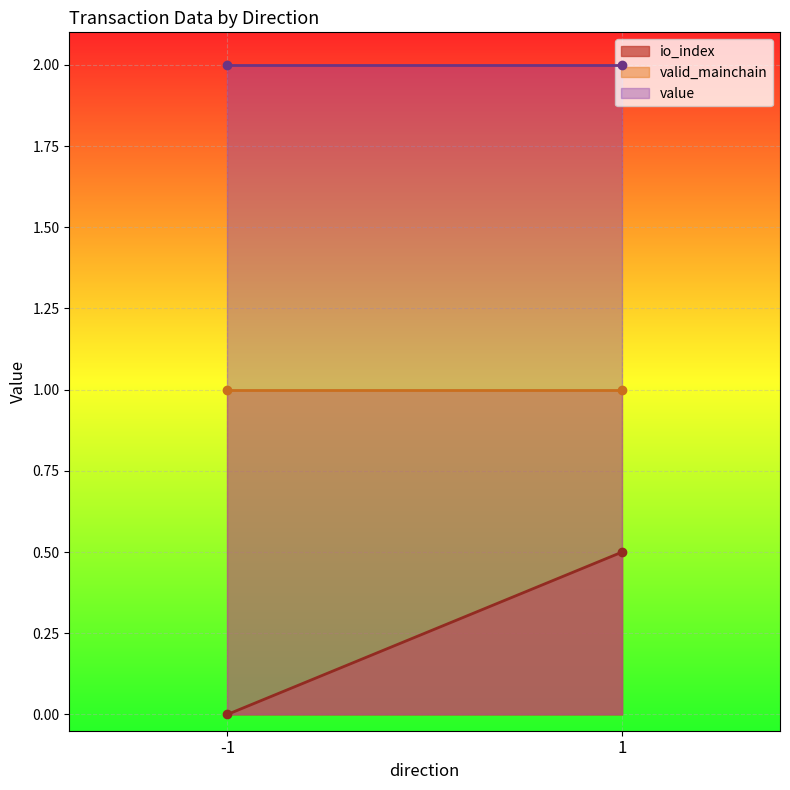

Does the chart display data point markers on the line(s)?

No